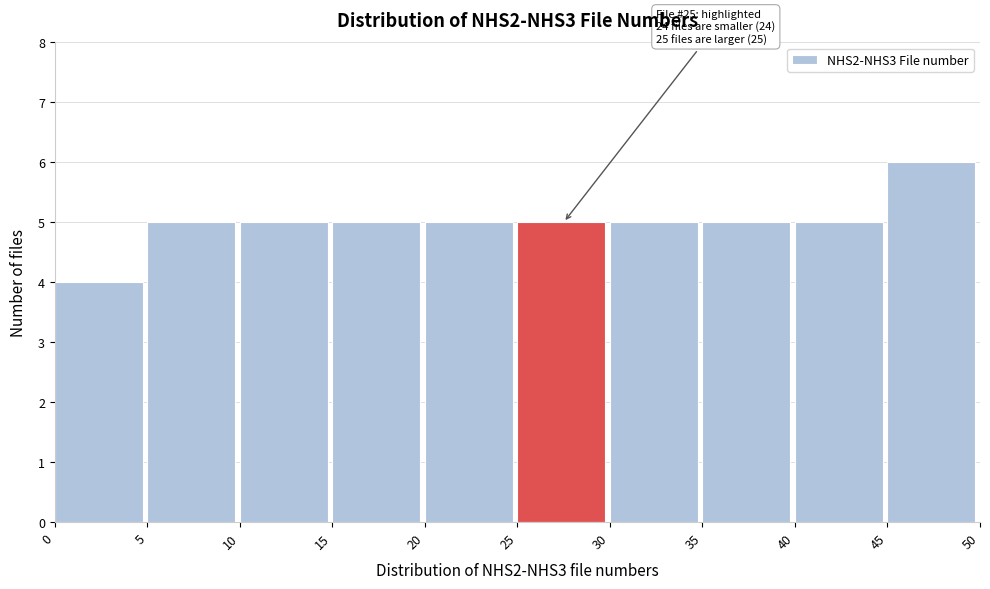

Which range on the x-axis has the tallest bar?

45 to 50